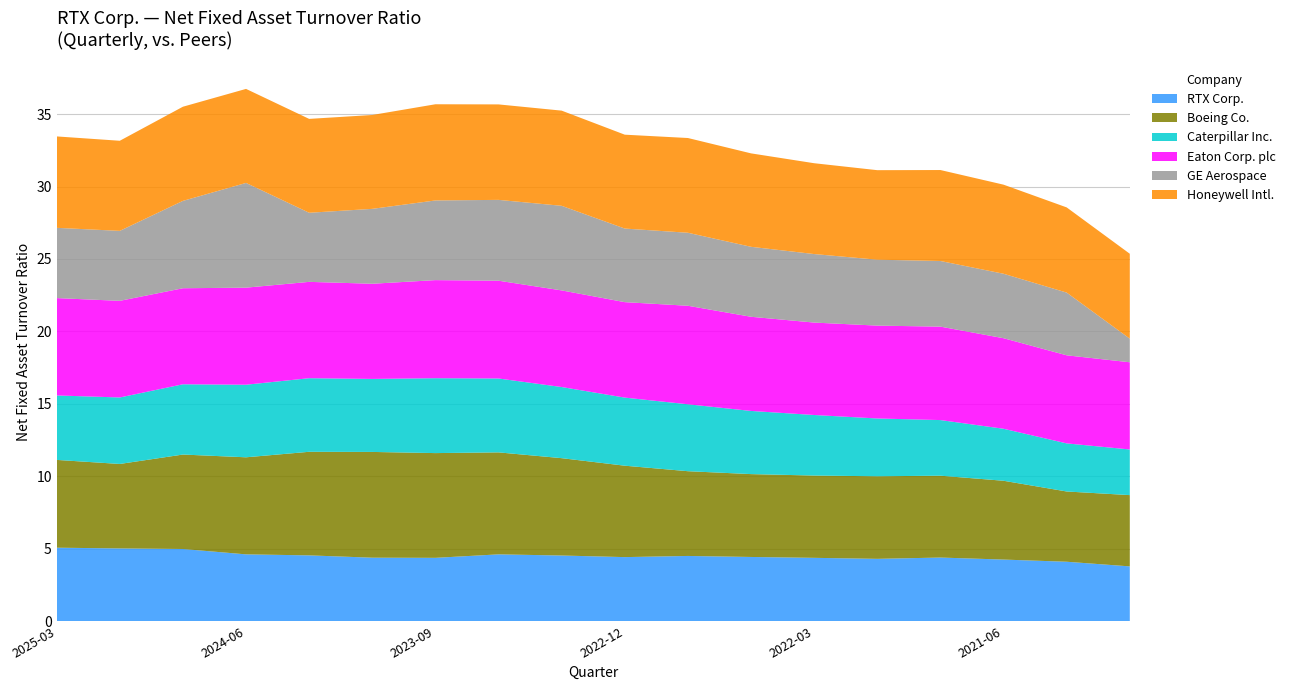

Reading left to right, list all the values displayed in this chart.

RTX Corp.: 5.1	5.0	5.0	4.6	4.5	4.4	4.4	4.6	4.5	4.4	4.5	4.4	4.4	4.3	4.4	4.2	4.1	3.8
Boeing Co.: 6.1	5.8	6.5	6.7	7.2	7.3	7.2	7.0	6.7	6.3	5.8	5.7	5.7	5.7	5.7	5.4	4.8	4.9
Caterpillar Inc.: 4.5	4.6	4.8	5.0	5.1	5.0	5.2	5.1	4.9	4.7	4.6	4.4	4.2	4.0	3.8	3.6	3.3	3.1
Eaton Corp. plc: 6.7	6.7	6.6	6.7	6.7	6.6	6.8	6.8	6.7	6.6	6.8	6.5	6.4	6.4	6.5	6.2	6.1	6.0
GE Aerospace: 4.8	4.8	6.0	7.2	4.8	5.2	5.5	5.6	5.8	5.1	5.0	4.8	4.7	4.5	4.5	4.5	4.3	1.6
Honeywell Intl.: 6.3	6.2	6.5	6.5	6.5	6.5	6.6	6.6	6.6	6.5	6.5	6.5	6.3	6.2	6.3	6.2	5.9	5.9